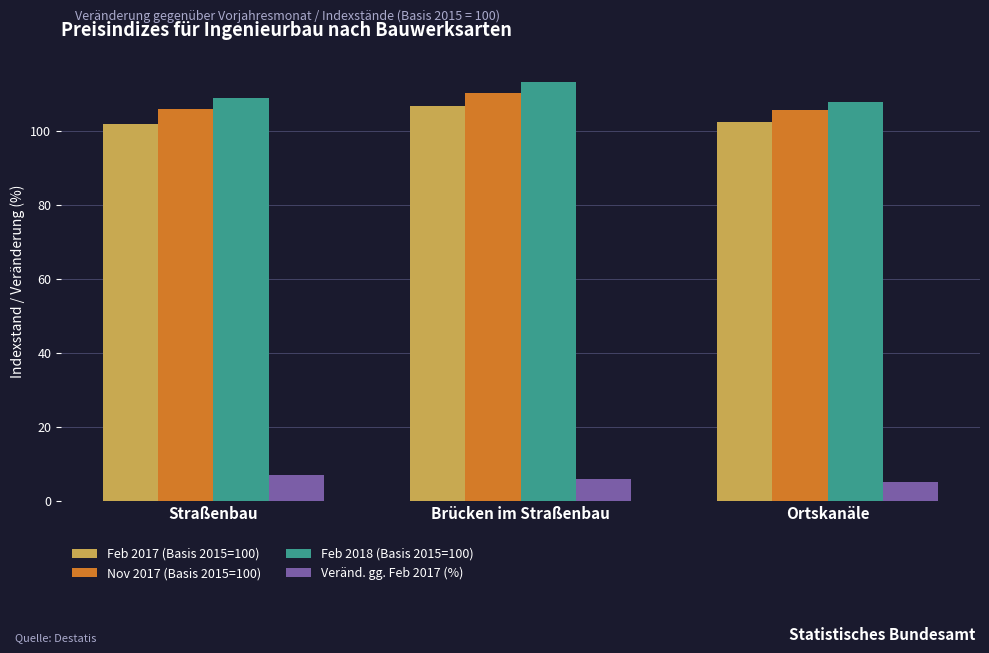

Are the bars grouped side by side (vs. stacked)?

Yes